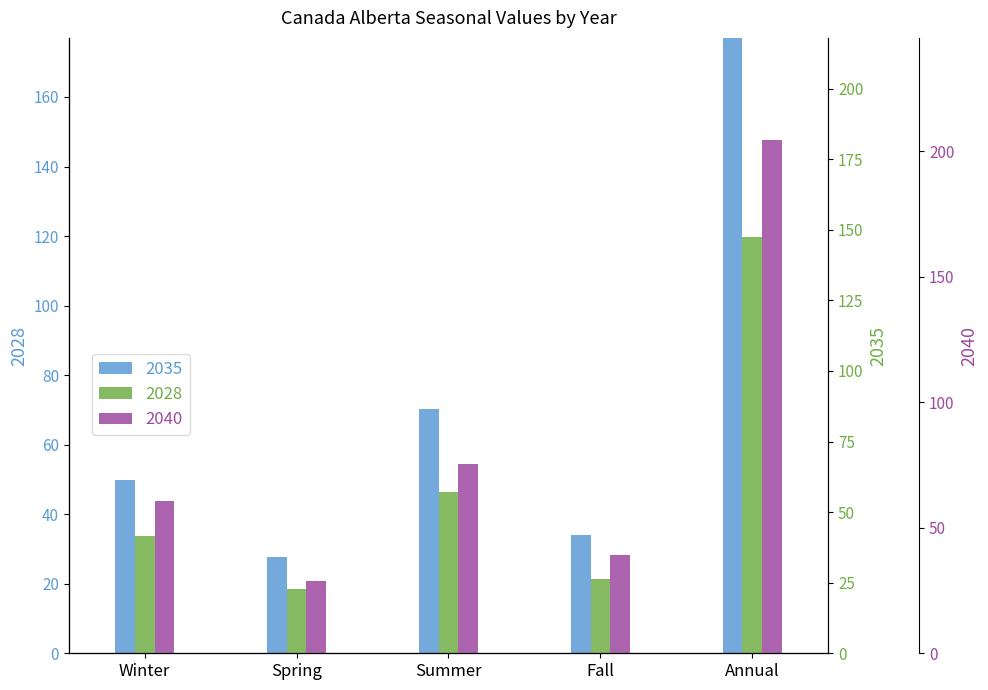

What position from the left is Winter?

1